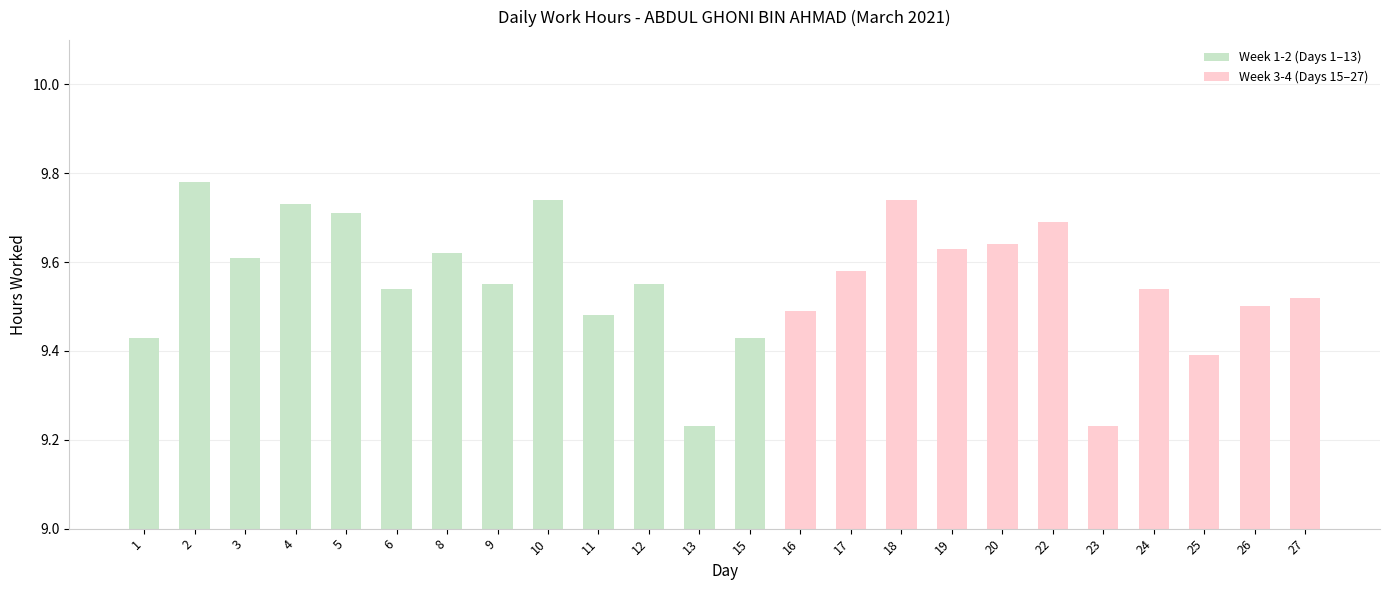

Between 11 and 10, which is larger?

10